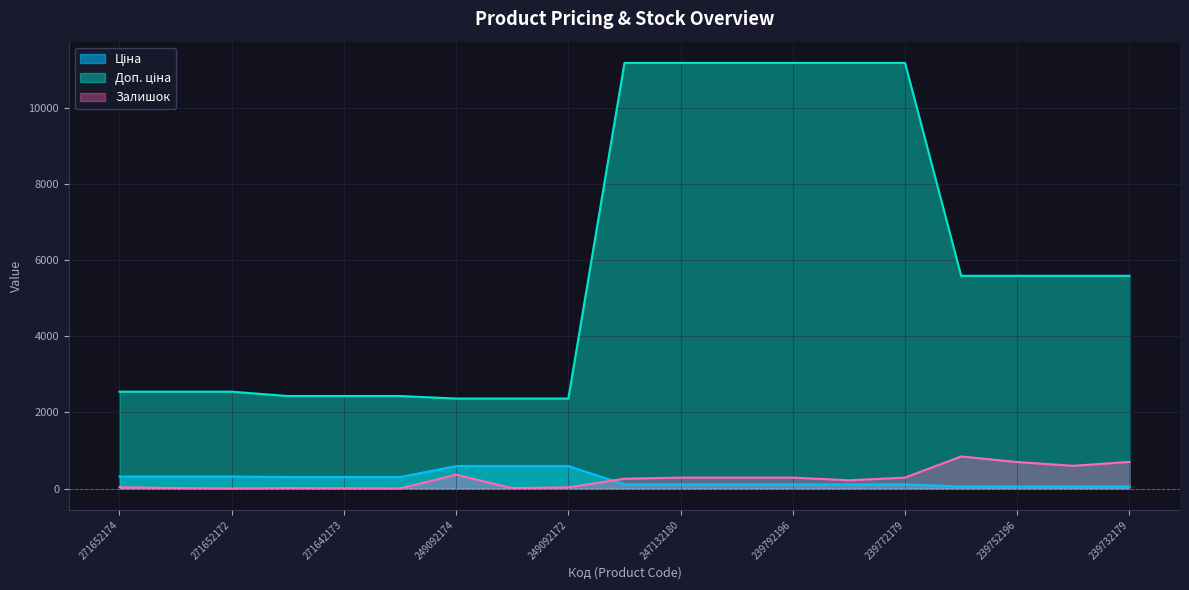

At which label does Залишок first exceed 260?

249092174